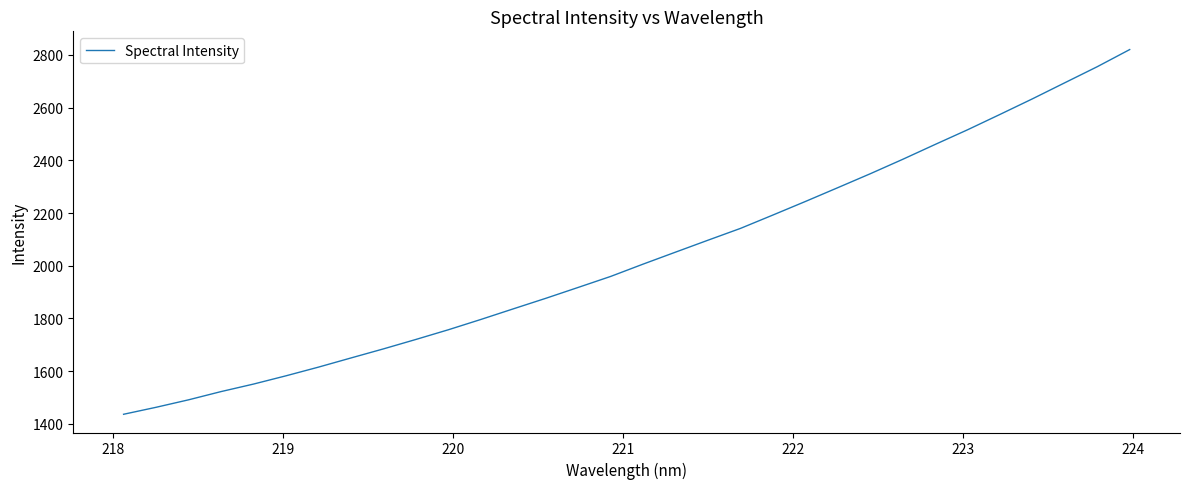

What is the maximum value shown in the chart?

2820.0